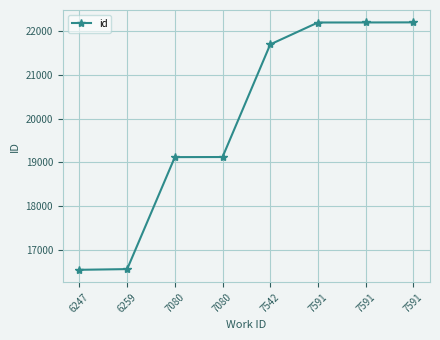

What is the difference between the values at 7591 and 6247?

5656